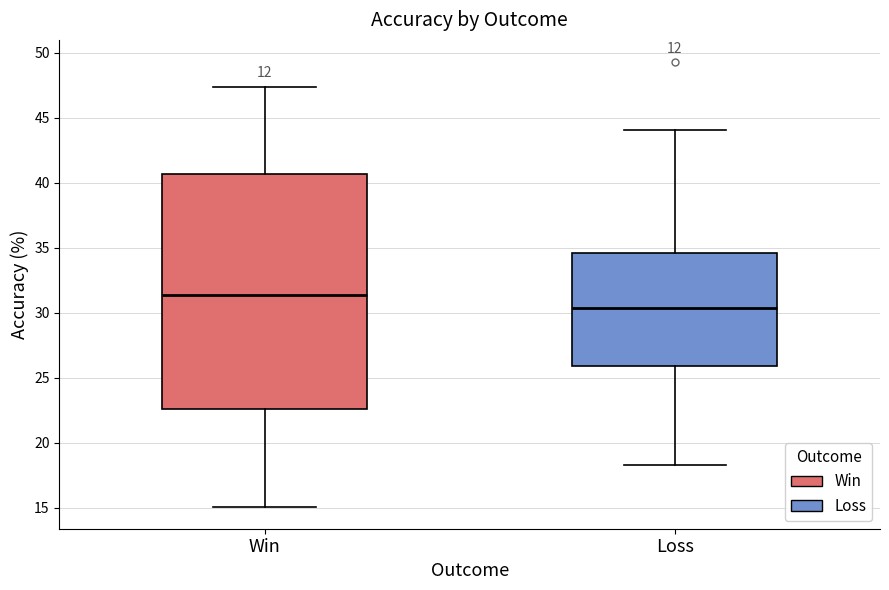

Comparing the boxes themselves (not the whiskers), which one is the tallest?

Win